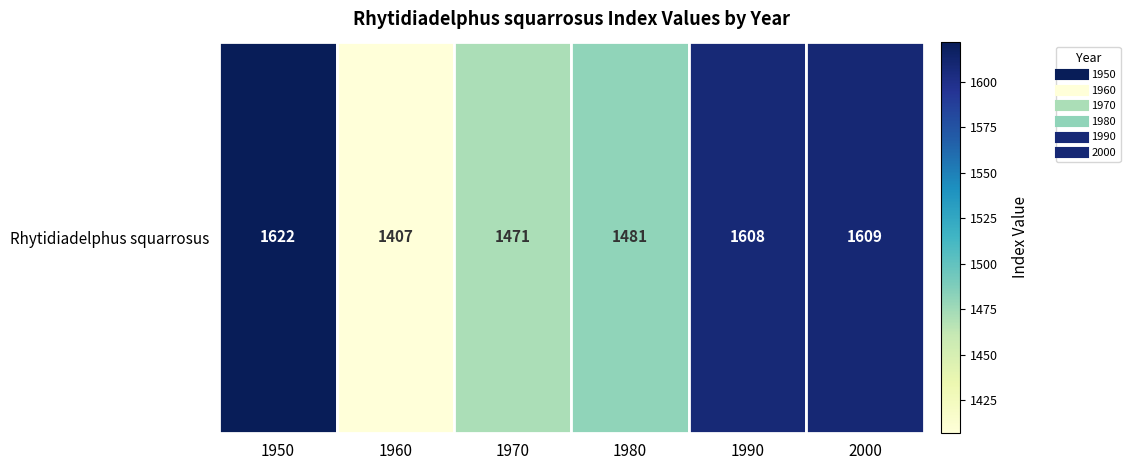

At which label does the data first exceed 1608?

1950